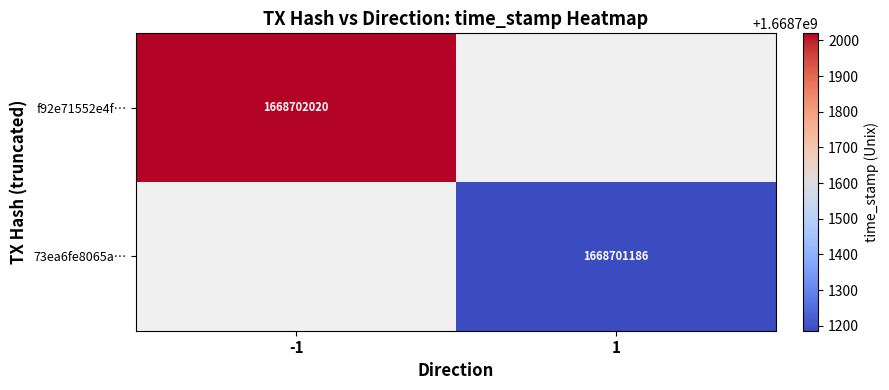

Rank the series by their maximum value, from lowest to highest.

73ea6fe8065a1d17f8ac14020f4529f17950cd3, f92e71552e4f828ead87dfbc2910825447a53c4